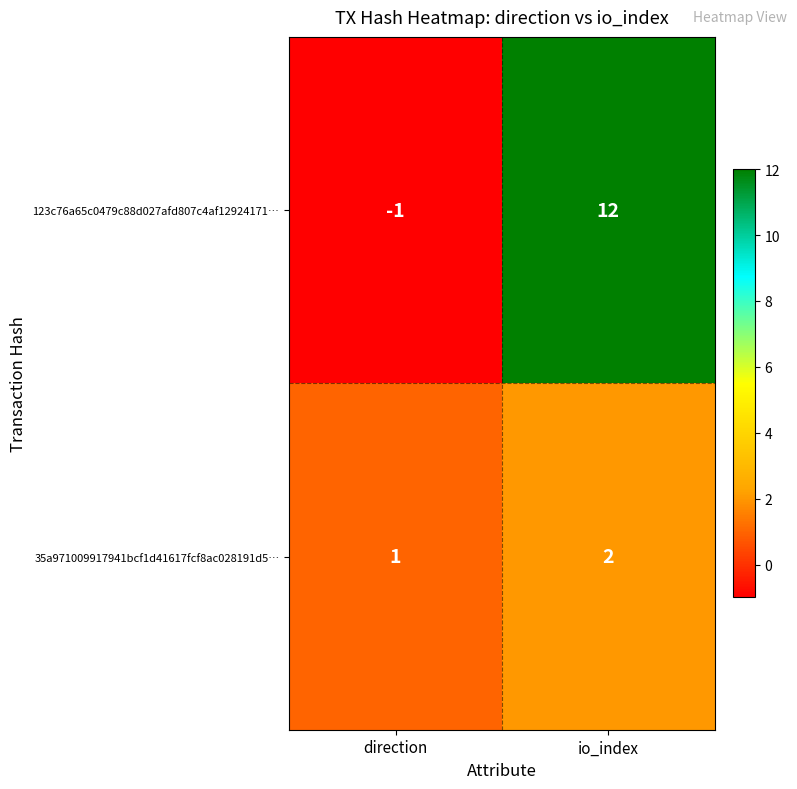

Between direction and io_index, which series saw the biggest shift?

123c76a65c0479c88d027afd807c4af12924171…